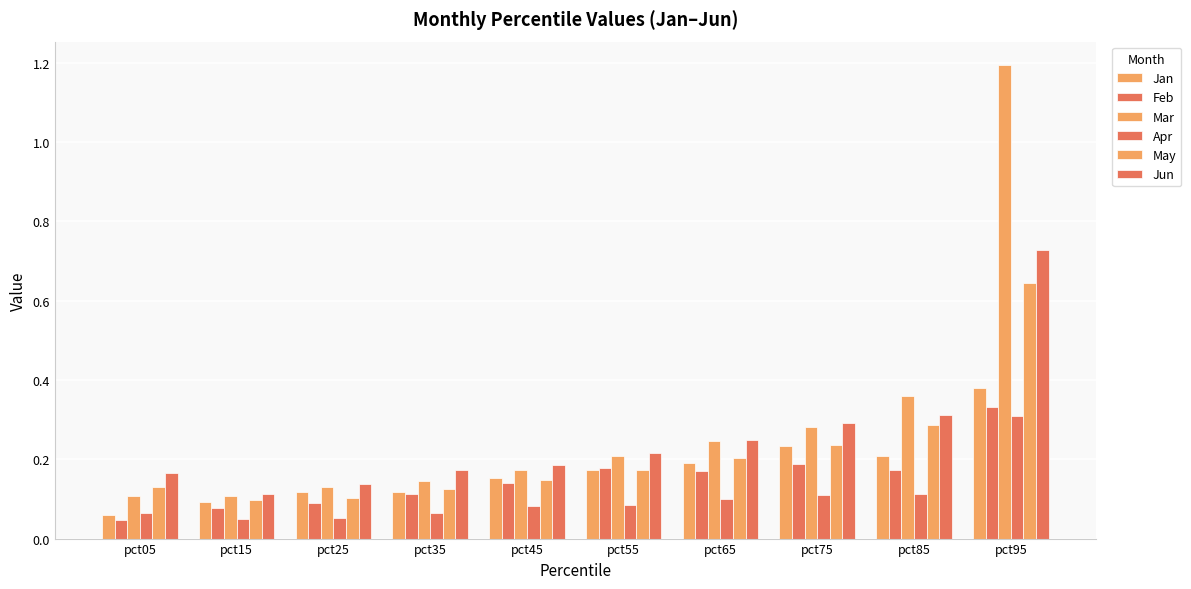

Count the number of categories in the chart.

10